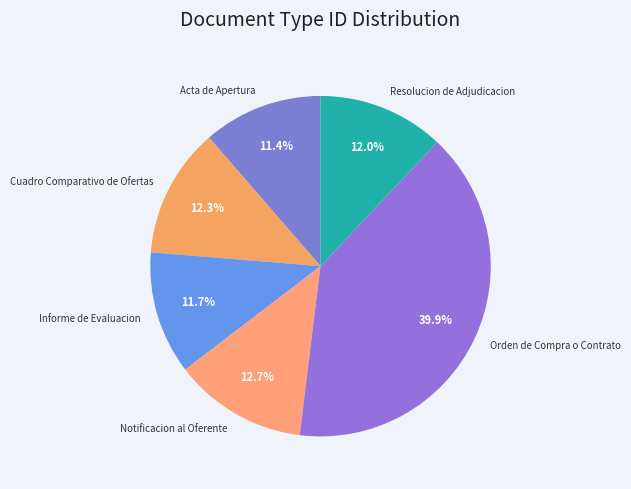

Between Informe de Evaluacion and Notificacion al Oferente, which is larger?

Notificacion al Oferente